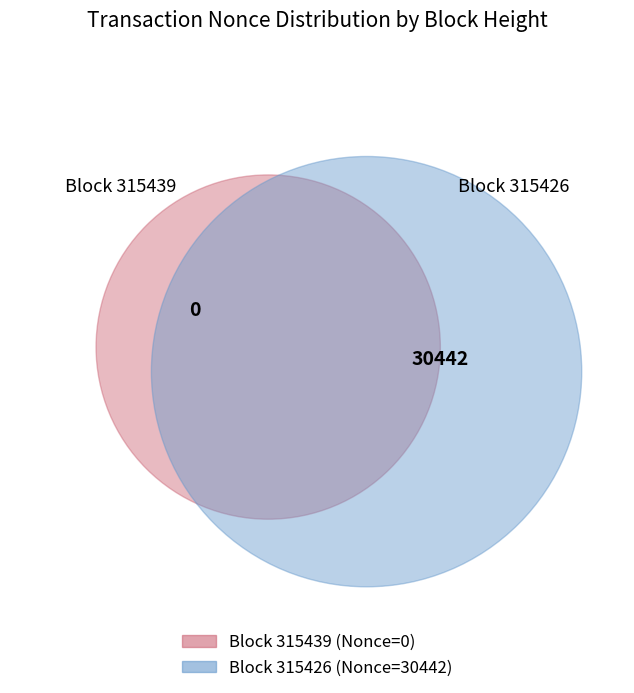

What is the majority slice?

315426